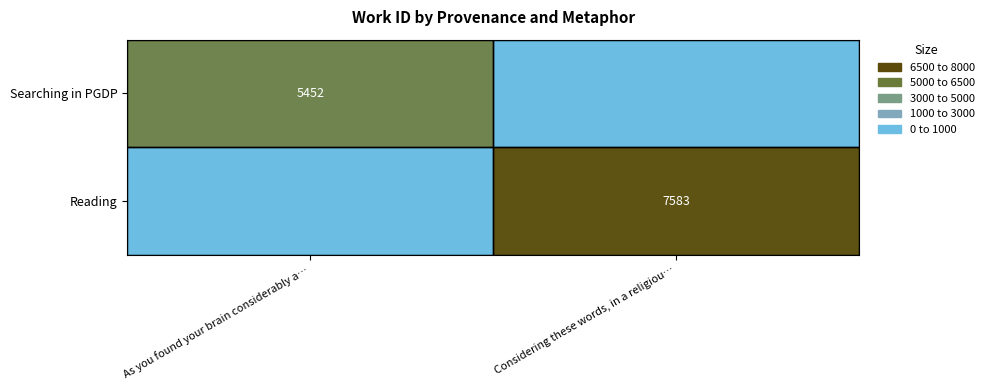

The value of Searching in PGDP at As you found your brain considerably a… is 9693. True or false?

False